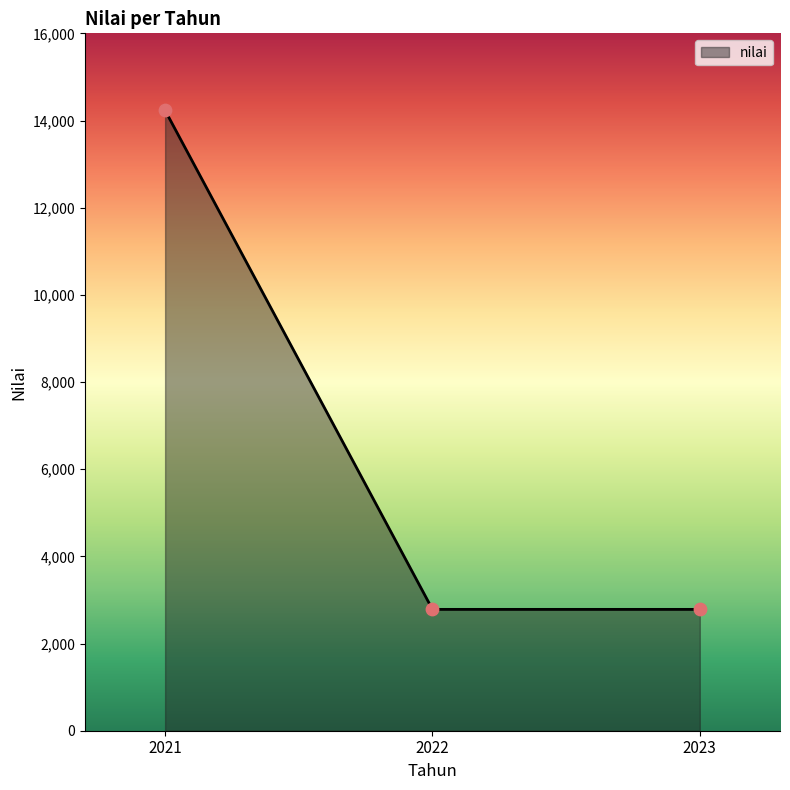

Approximately how many times larger is the value at 2023 compared to 2022?

1.0